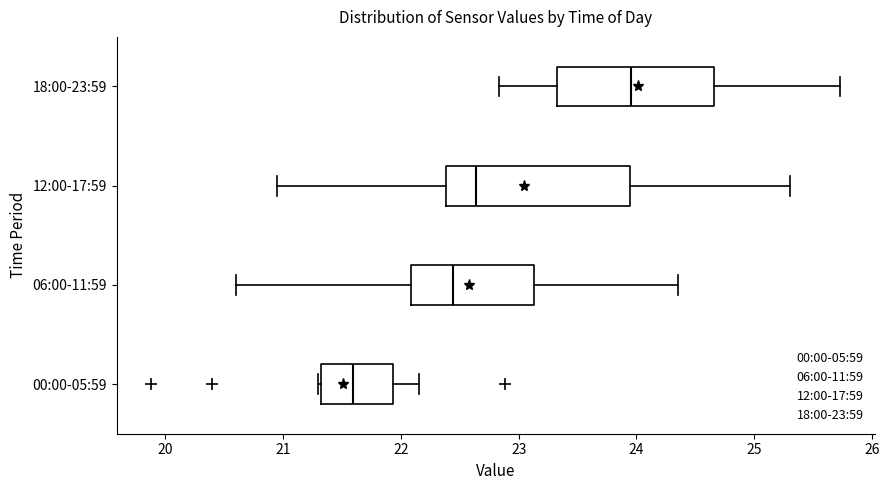

Where does the right whisker of the box for 06:00-11:59 end on the x-axis? The values are not printed on the chart, so give them approximately, as read against the axis.

24.4